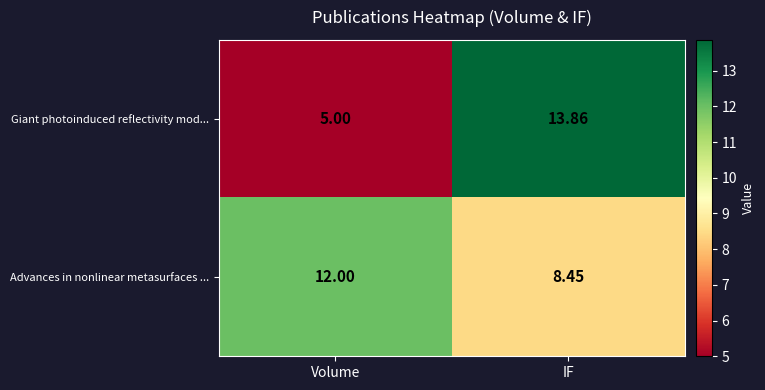

Between Volume and IF, which series saw the biggest shift?

Giant photoinduced reflectivity mod...